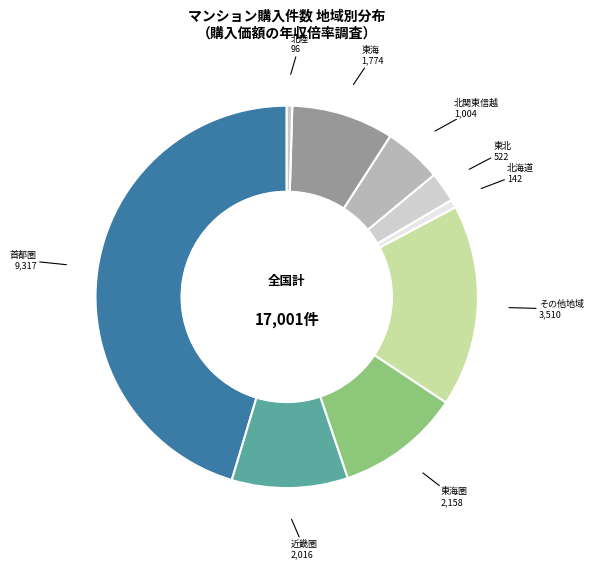

Which category has the biggest portion of the pie?

首都圏